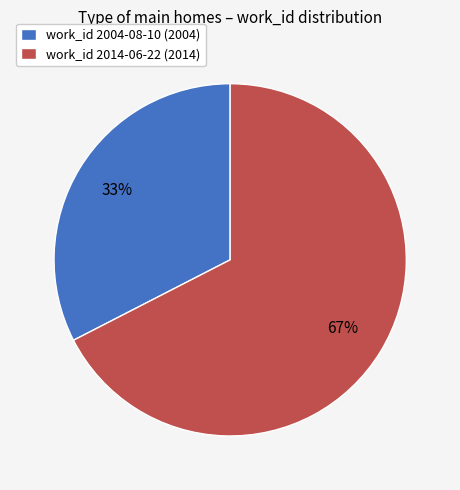

True or false: work_id 2014-06-22 (2014) accounts for 67% of the total.

True